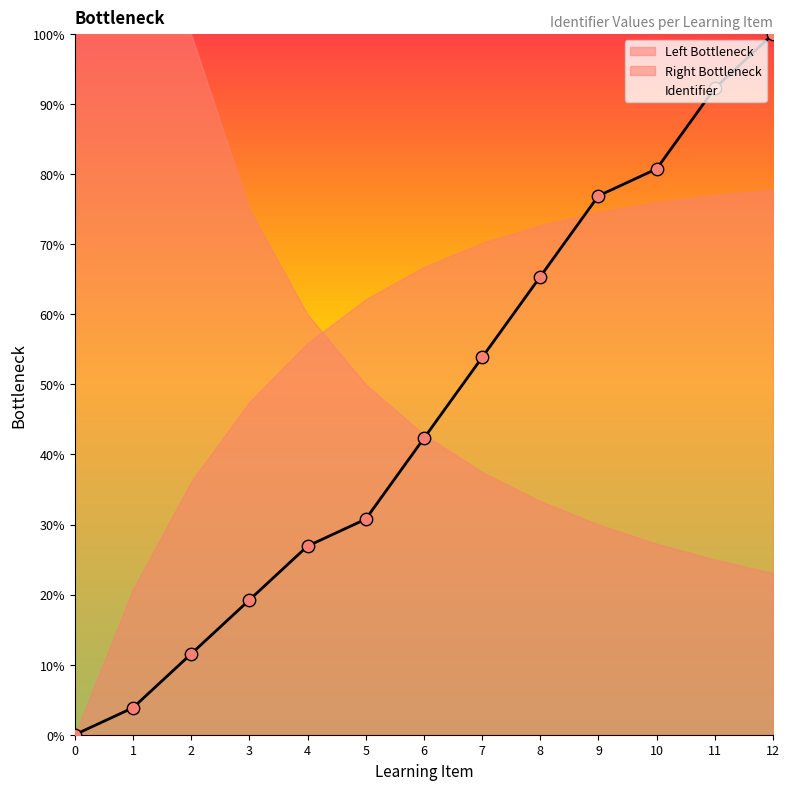

Rank the categories by Identifier value from lowest to highest.

0, 1, 2, 3, 4, 5, 6, 7, 8, 9, 10, 11, 12